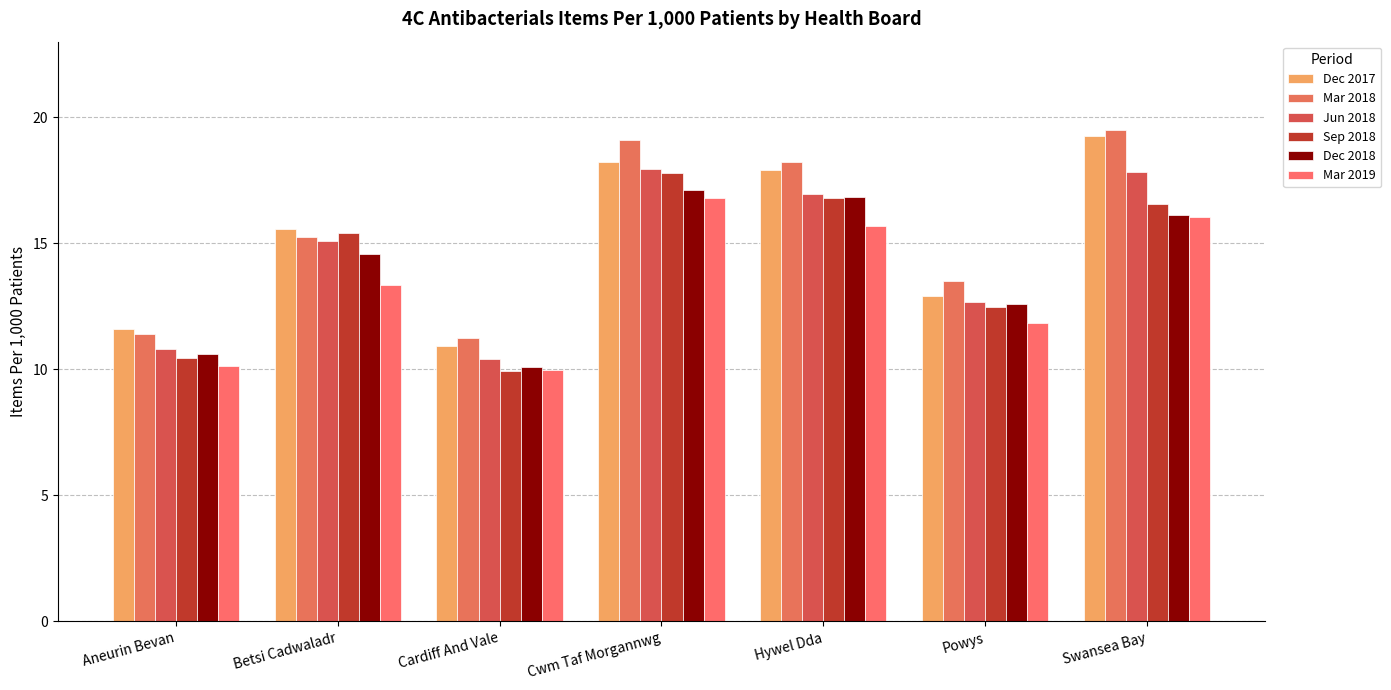

What is the label of the 6th bar from the left?

Powys